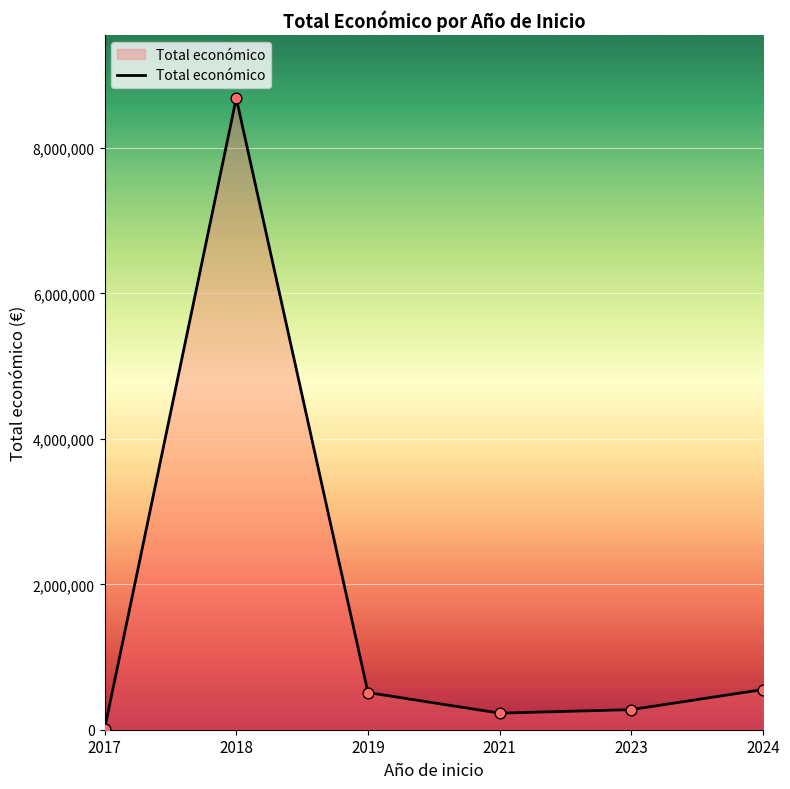

Between 2023 and 2018, which is larger?

2018